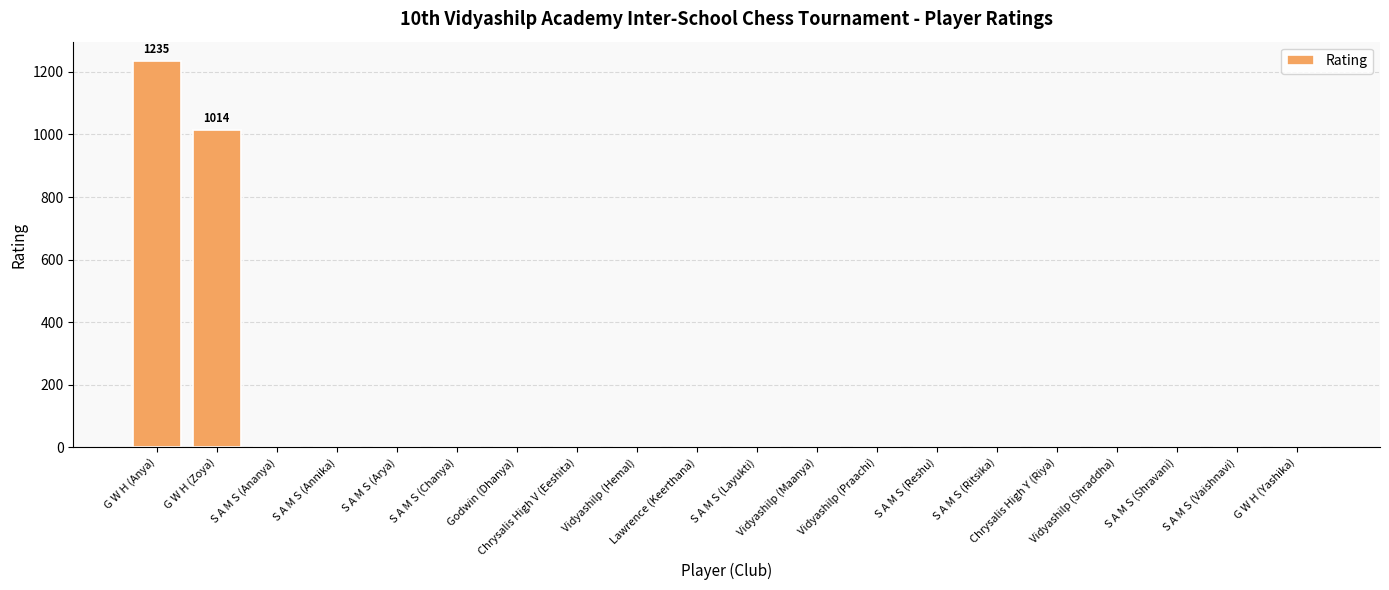

What is the sum of all values?

2249